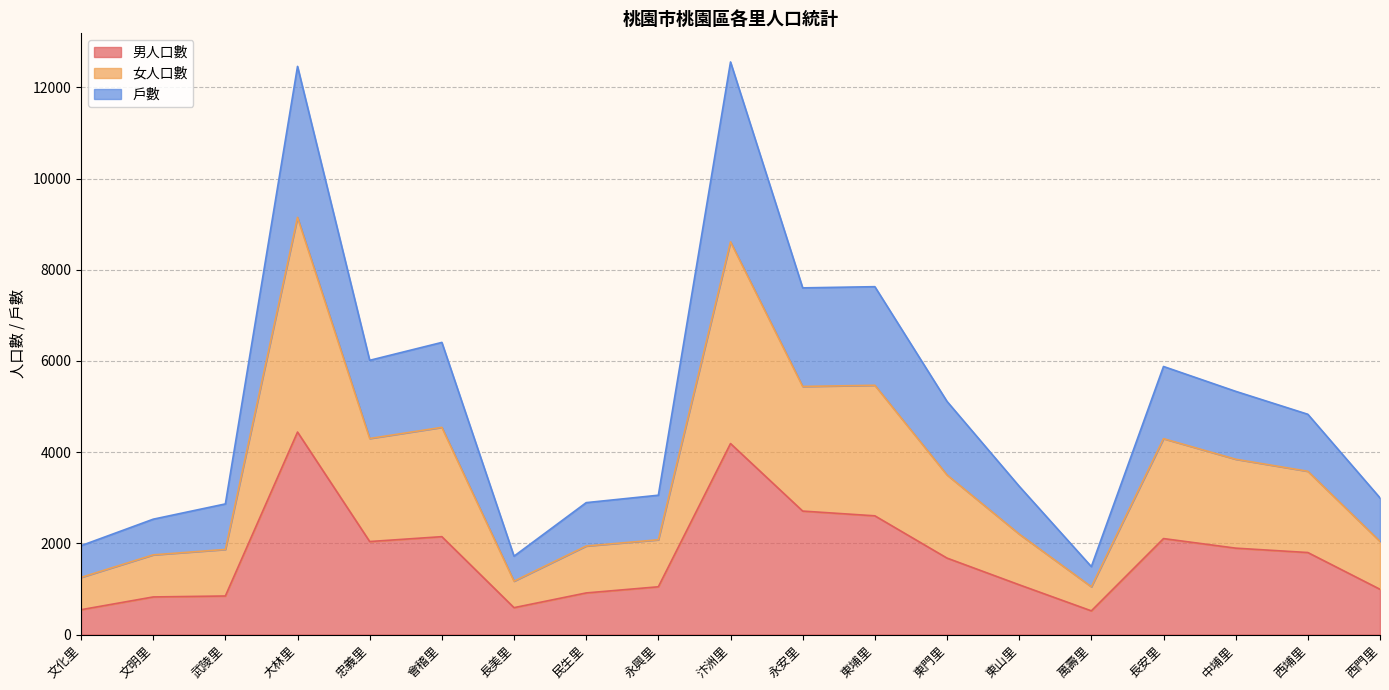

Which category has the highest value in the 戶數 series?

汴洲里